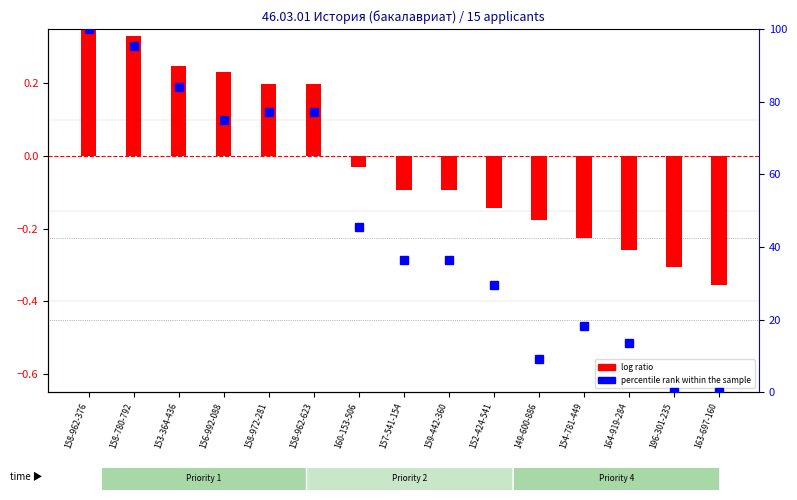

What are all the series names shown in the legend?

log ratio, percentile rank within the sample